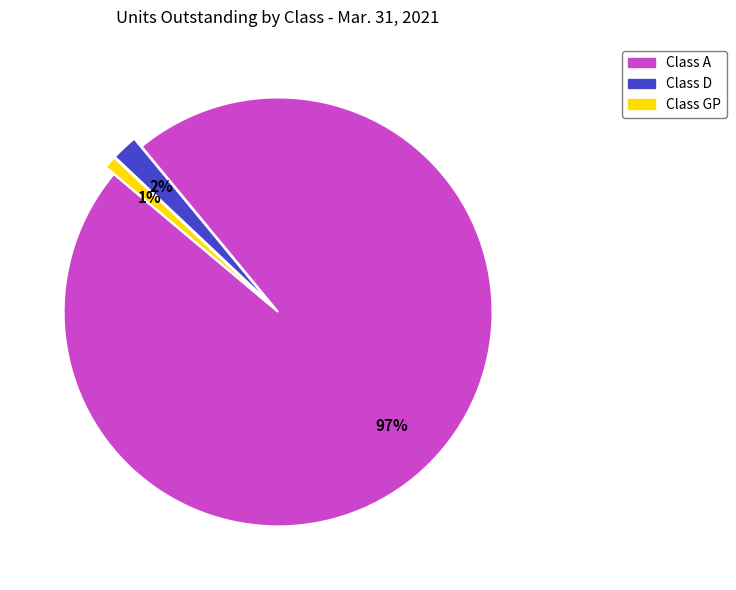

Rank the categories by value from highest to lowest.

Class A, Class D, Class GP